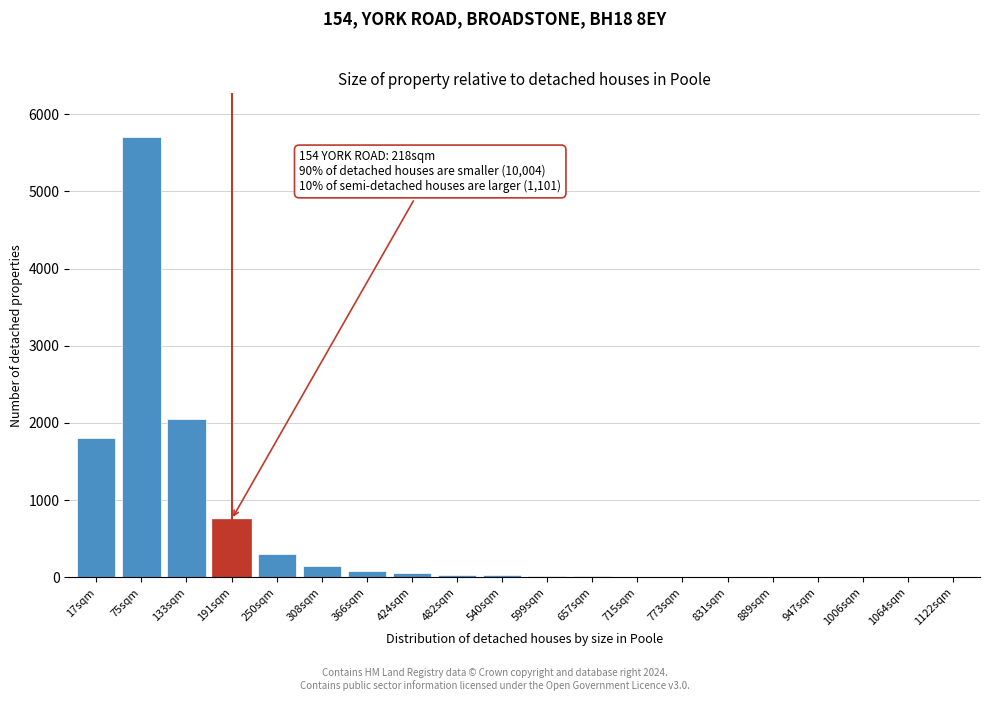

The value at 133sqm is 992. True or false?

False